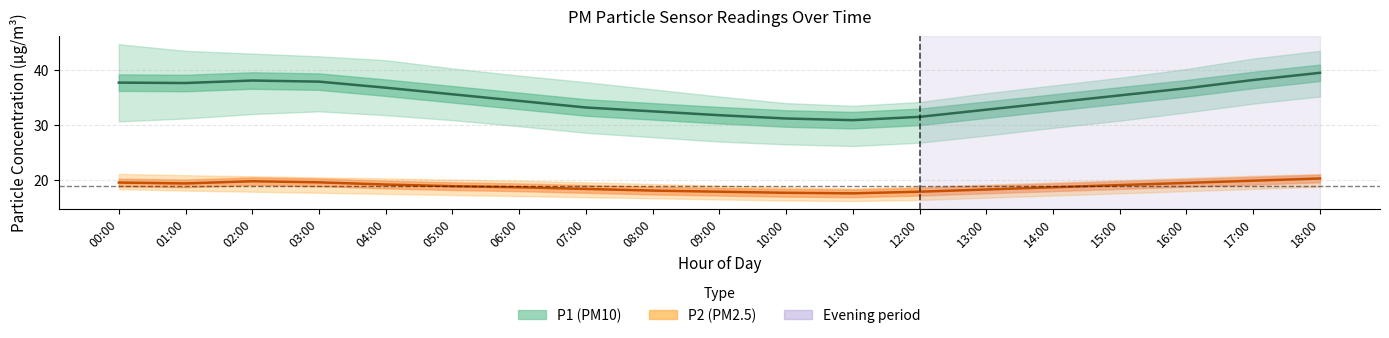

What is the difference between the P1 (PM10) values at 10:00 and 00:00?

6.5